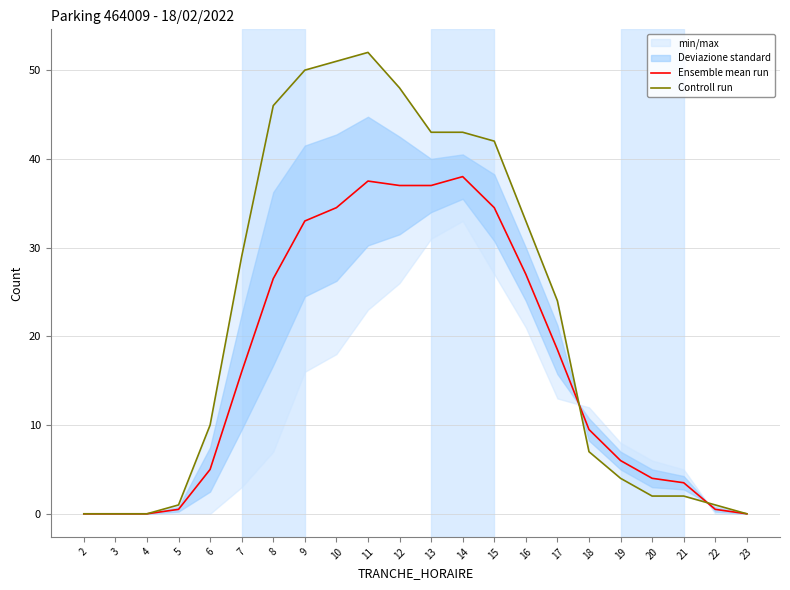

Reading left to right, transcribe all the data shown in this chart.

Ensemble mean run: 2=0.0	3=0.0	4=0.0	5=0.5	6=5.0	7=16.0	8=26.5	9=33.0	10=34.5	11=37.5	12=37.0	13=37.0	14=38.0	15=34.5	16=27.0	17=18.5	18=9.5	19=6.0	20=4.0	21=3.5	22=0.5	23=0.0
Controll run: 2=0.0	3=0.0	4=0.0	5=1.0	6=10.0	7=29.0	8=46.0	9=50.0	10=51.0	11=52.0	12=48.0	13=43.0	14=43.0	15=42.0	16=33.0	17=24.0	18=7.0	19=4.0	20=2.0	21=2.0	22=1.0	23=0.0